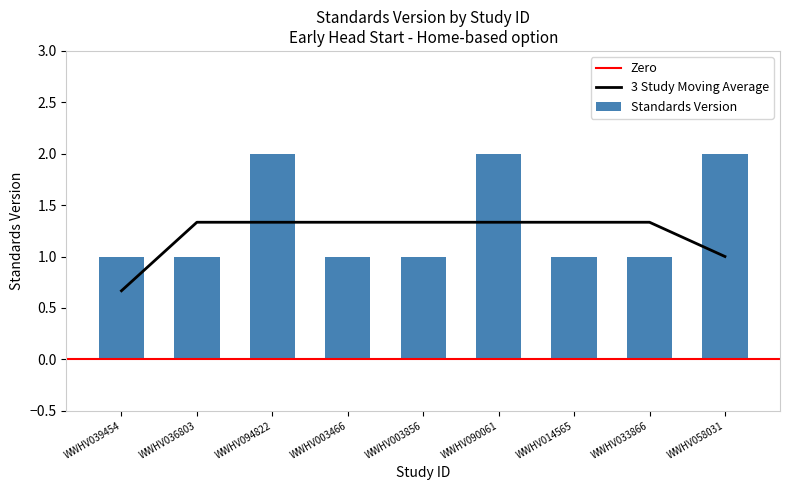

Reading right to left, transcribe all the data shown in this chart.

2	1	1	2	1	1	2	1	1